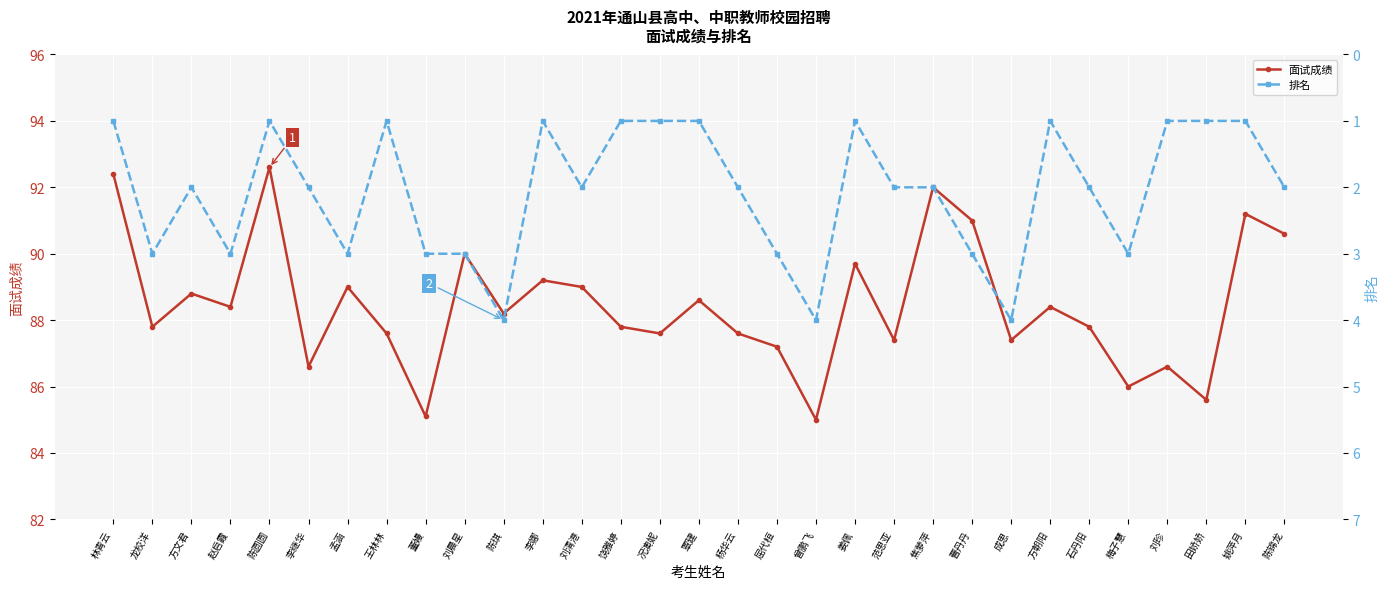

What is the maximum value for 排名?

4.0